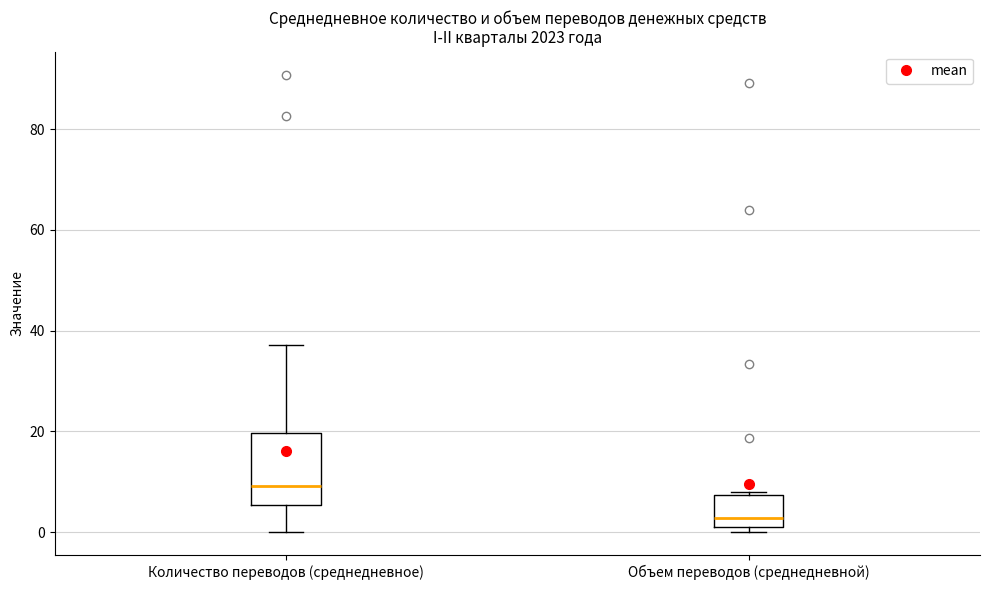

Comparing the boxes themselves (not the whiskers), which one is the tallest?

Количество переводов (среднедневное)